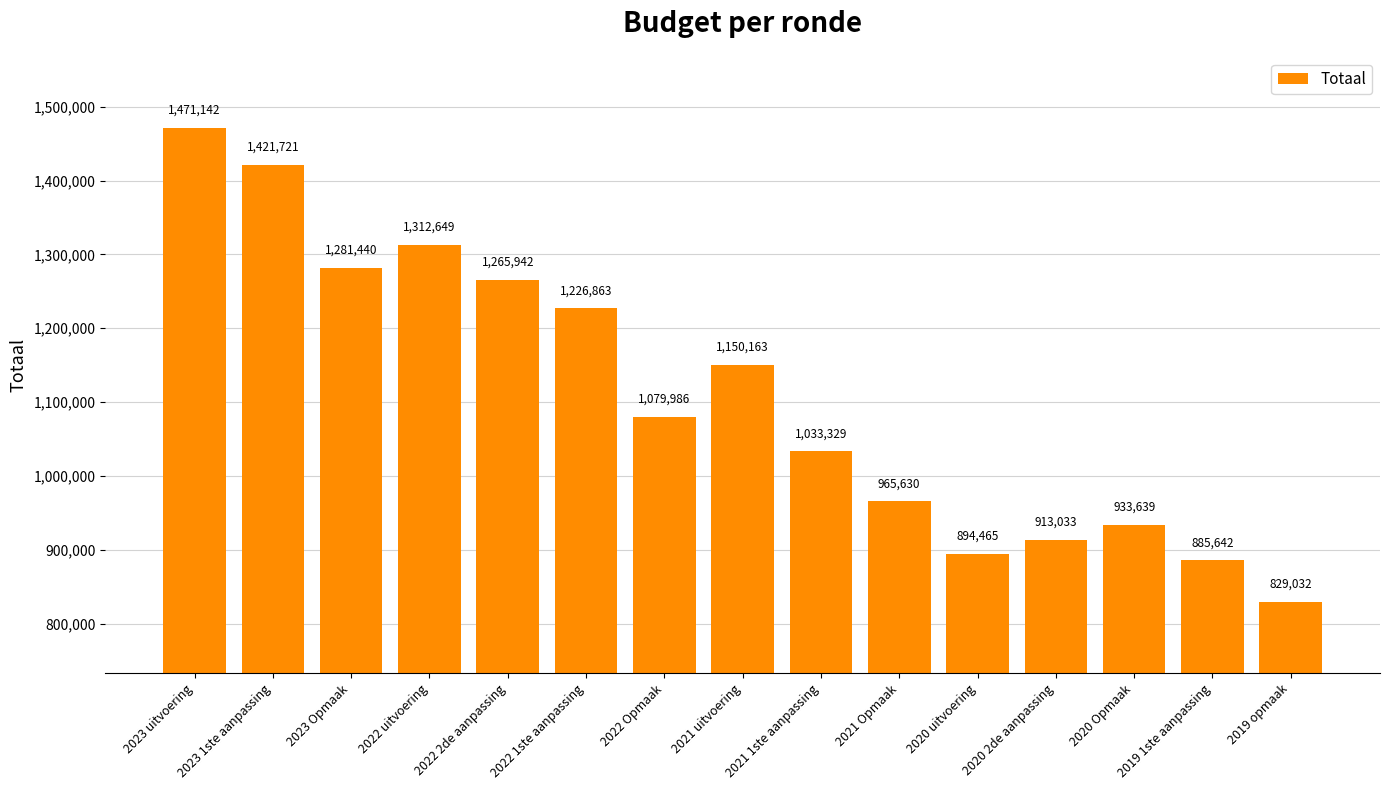

What is the approximate value at 2019 1ste aanpassing, to the nearest 50?

885650